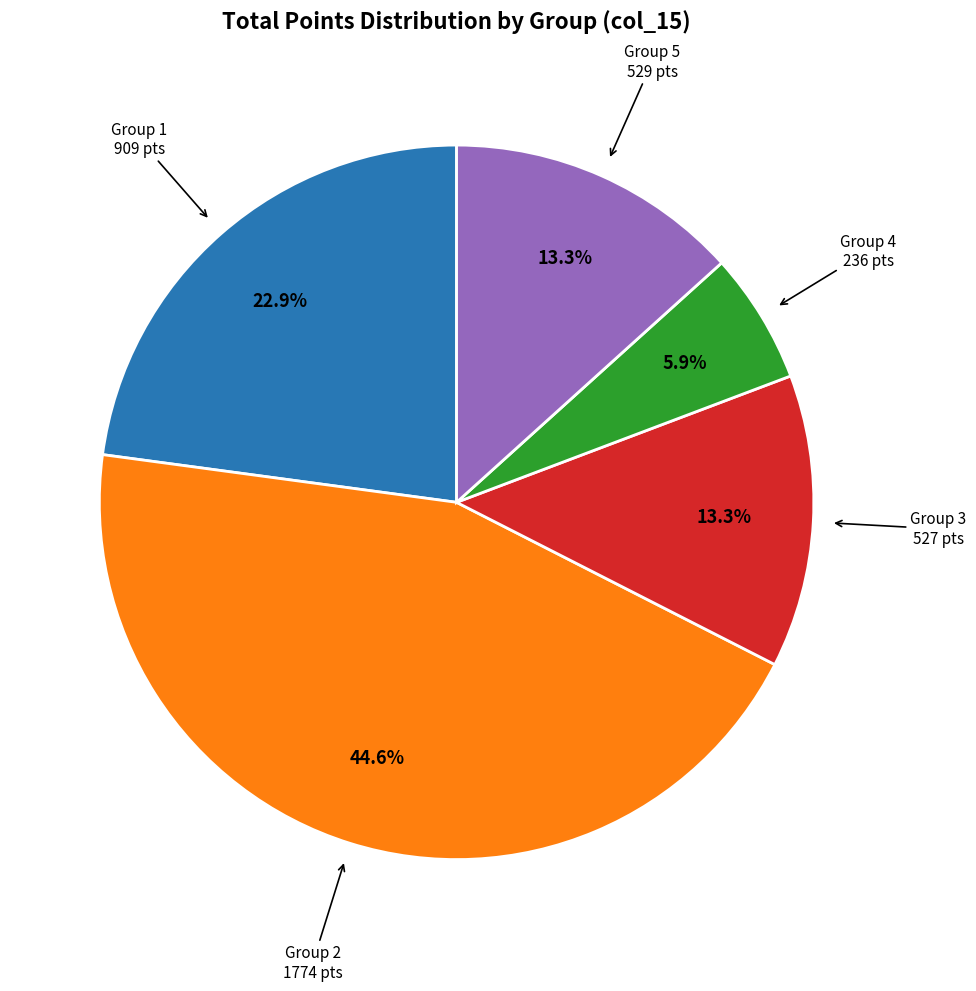

What is the largest slice in the pie chart?

Group 2